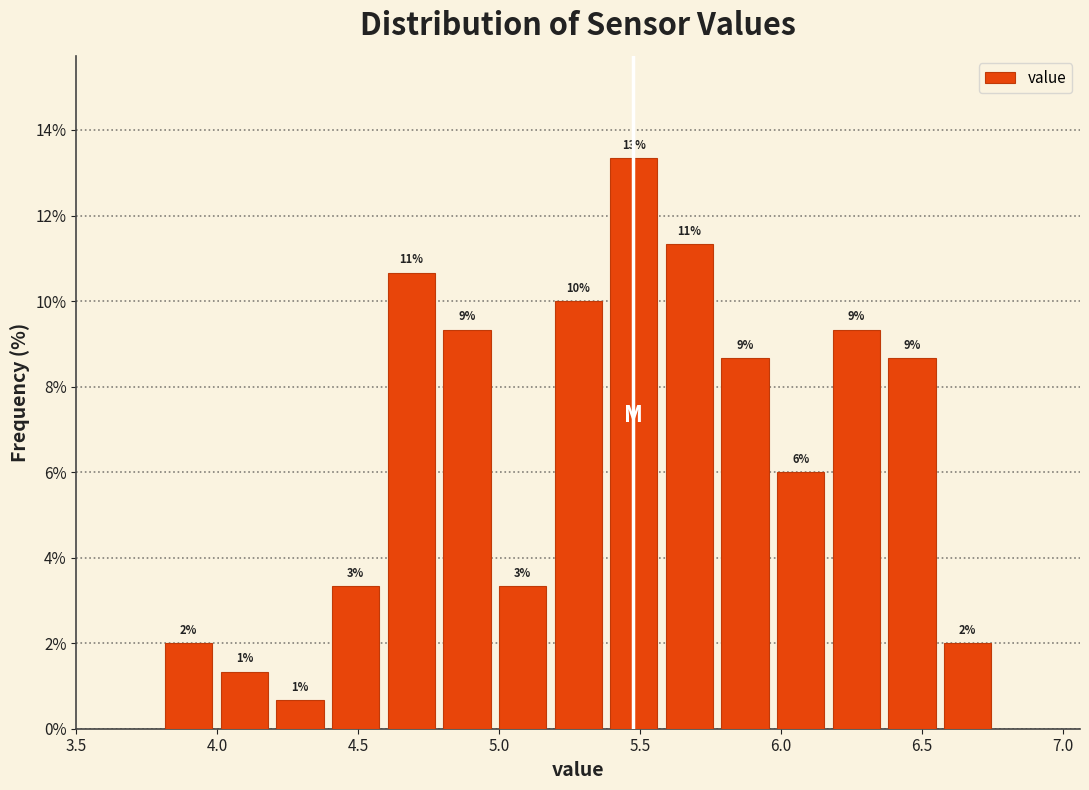

Around what value on the x-axis is the tallest bar? Give the approximate position of its centre, as read against the axis.

5.50